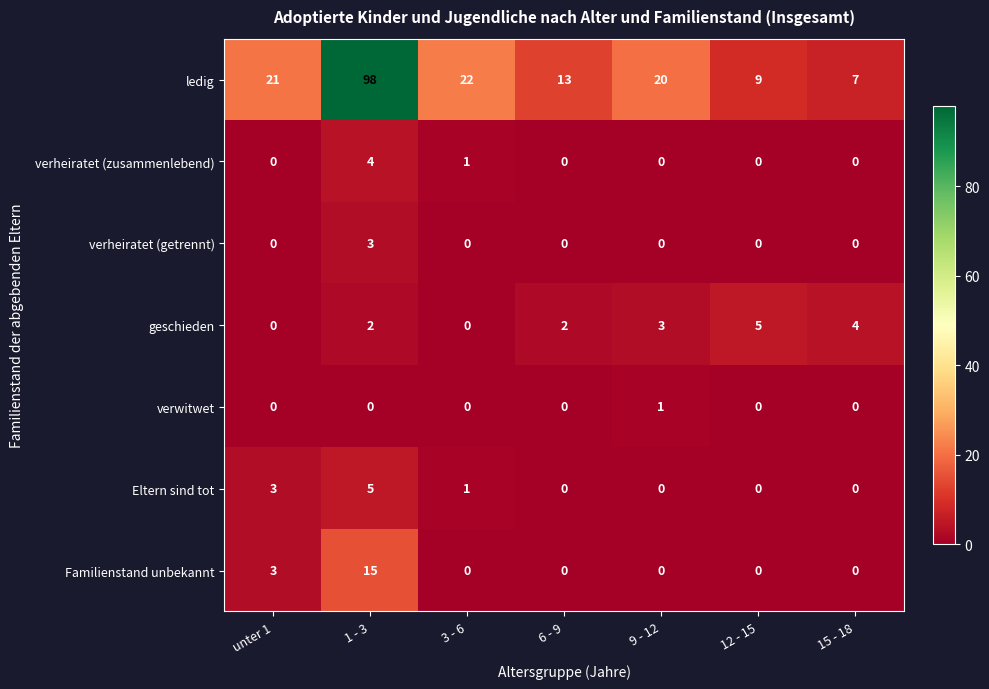

How many geschieden values are between 0 and 4?

6